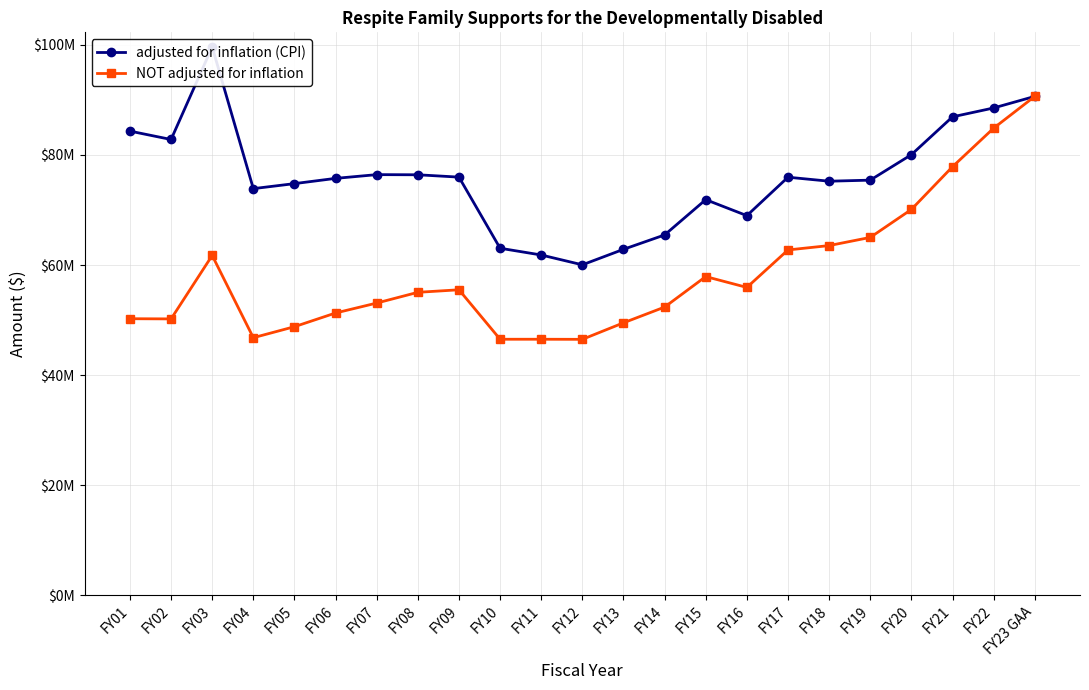

Count the number of categories in the chart.

23